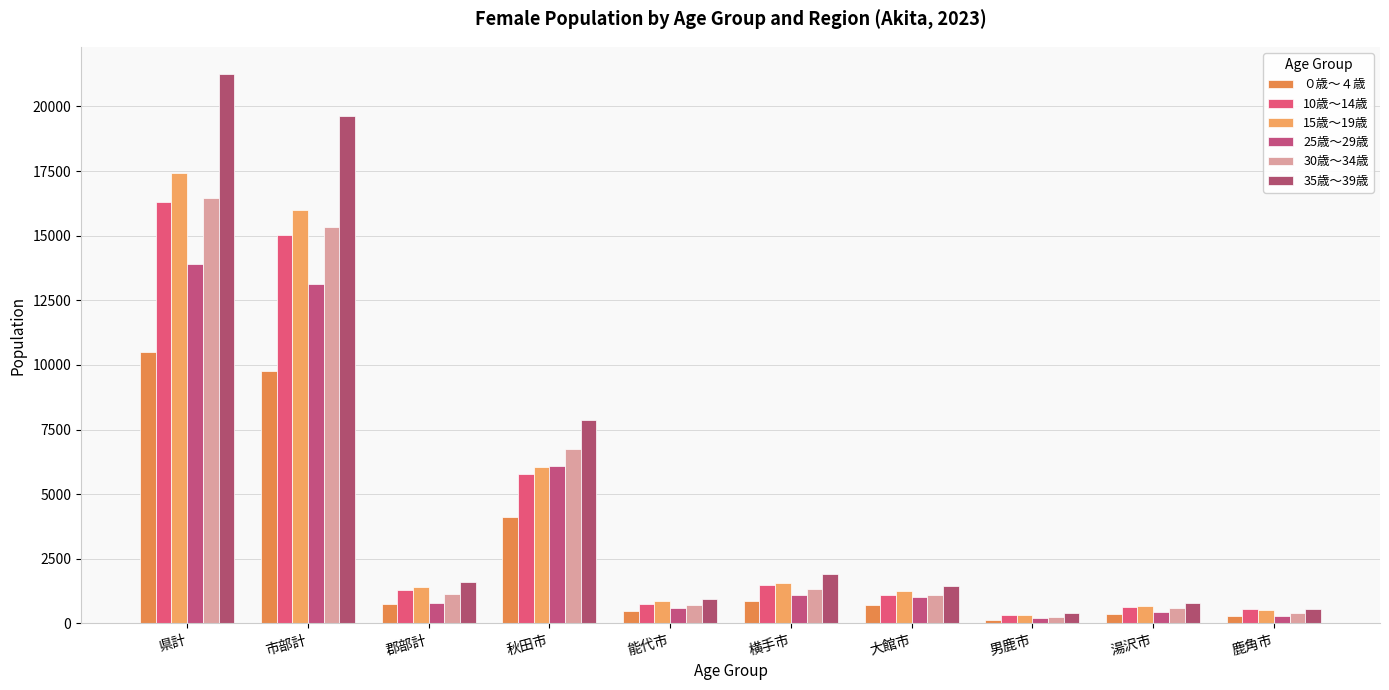

How many values in the ０歳～４歳 series are below 733?

5